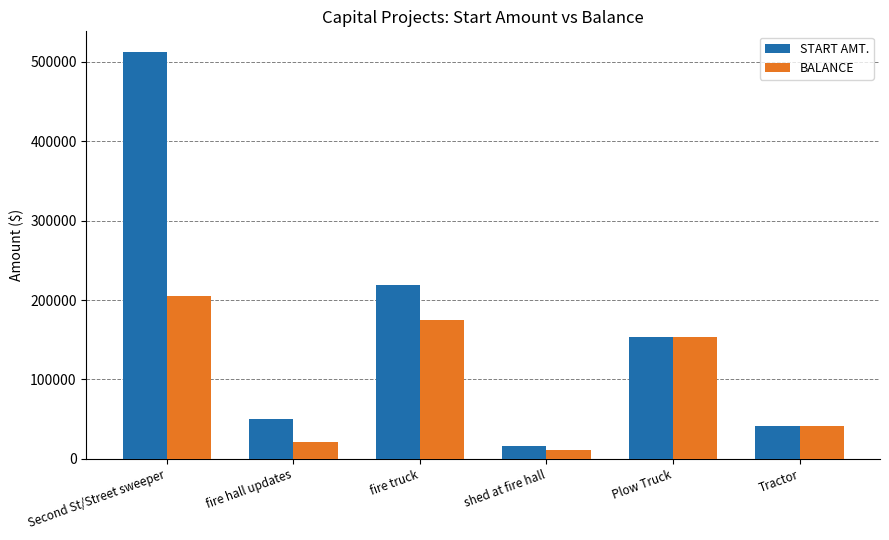

Does the chart contain stacked bars?

No